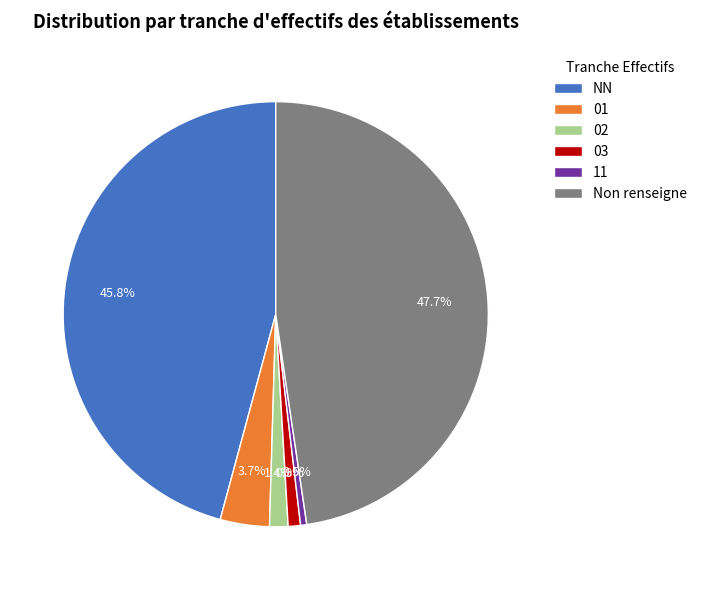

Combined, what portion of the pie is 01 and 11?

4.2%